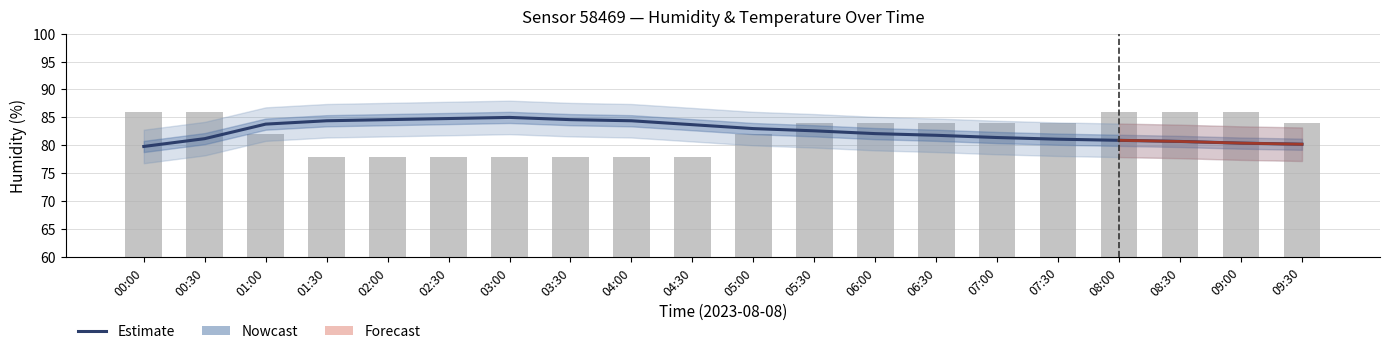

Rank the categories by Estimate value from lowest to highest.

00:00, 09:30, 09:00, 08:30, 08:00, 07:30, 00:30, 07:00, 06:30, 06:00, 05:30, 05:00, 04:30, 01:00, 01:30, 04:00, 02:00, 03:30, 02:30, 03:00